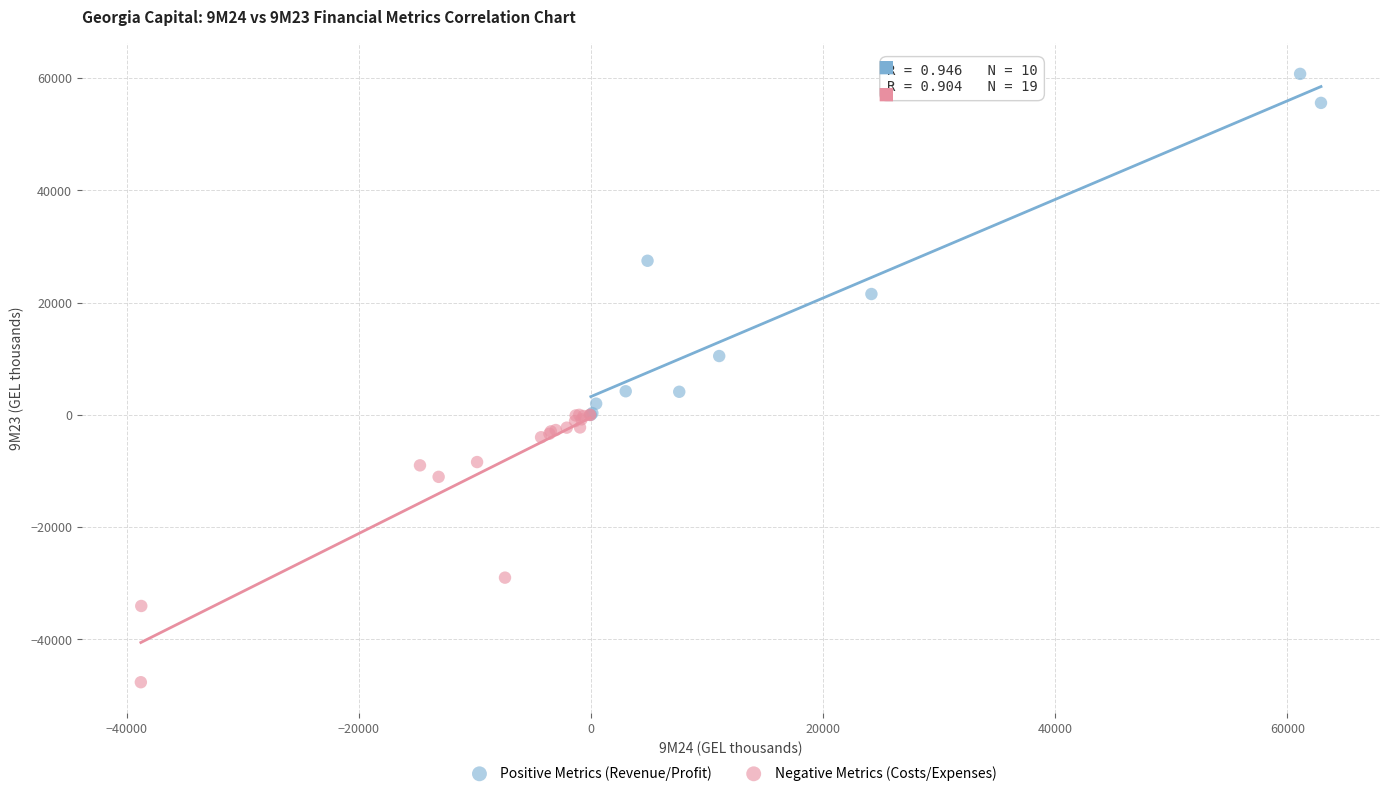

What are all the series names shown in the legend?

Positive Metrics (Revenue/Profit), Negative Metrics (Costs/Expenses)